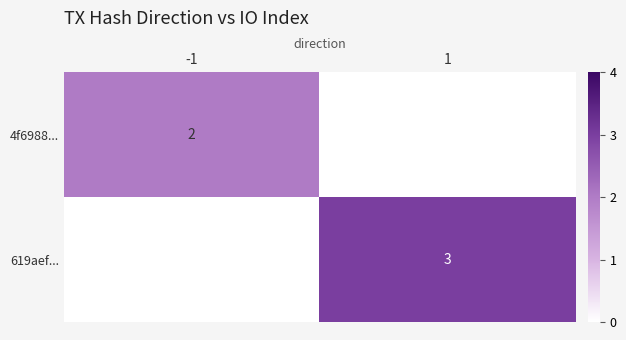

The value of 619aef... at 1 is 3. True or false?

True